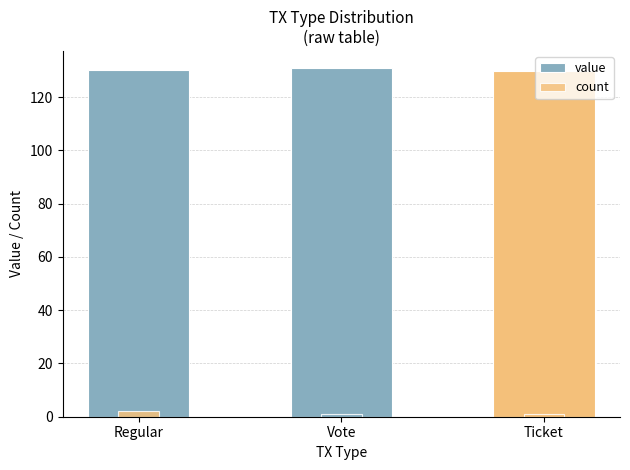

What is the minimum value shown in the chart?

1.0